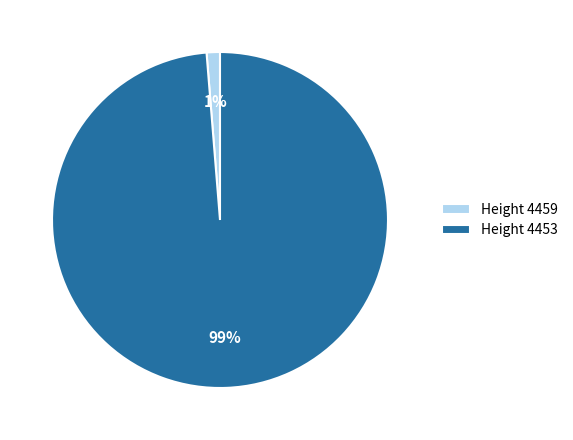

Is it true that Height 4453 is 89% of the pie?

False